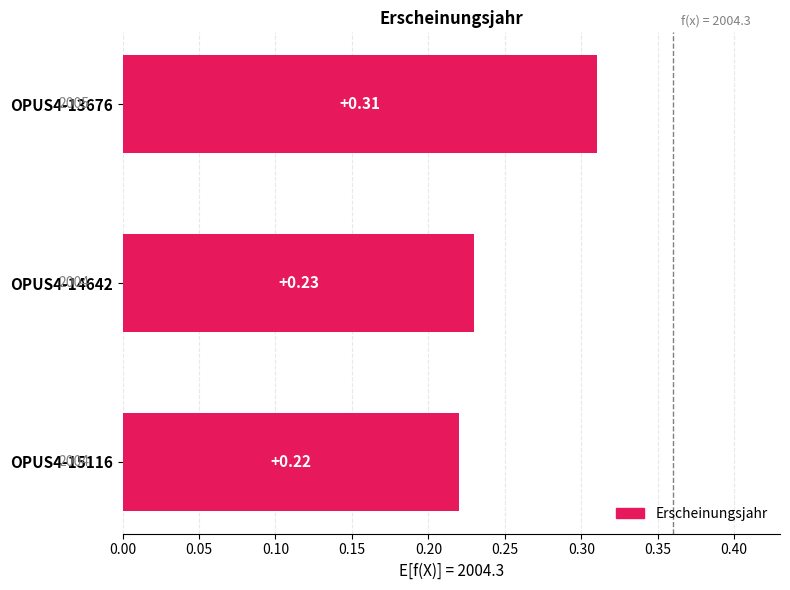

Which label corresponds to the smallest value in the chart?

OPUS4-15116